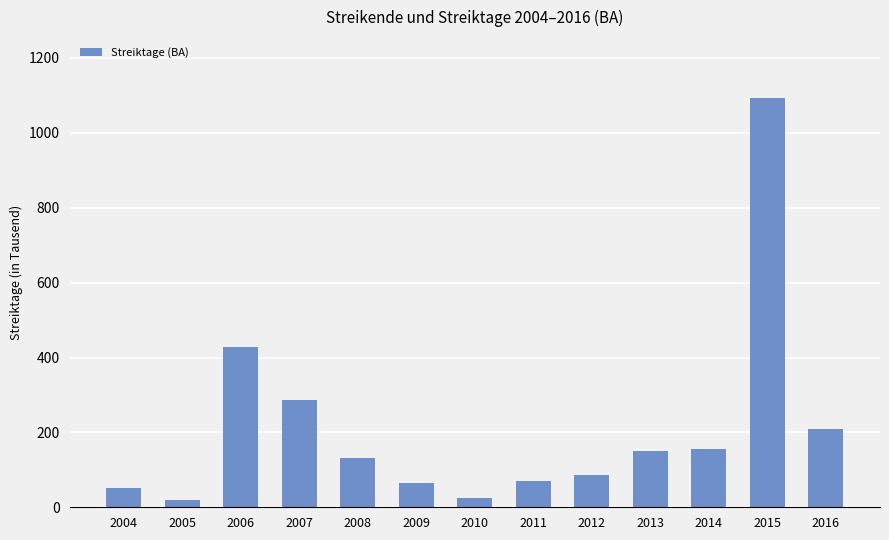

Where is the data nearest to the value 555?

2006